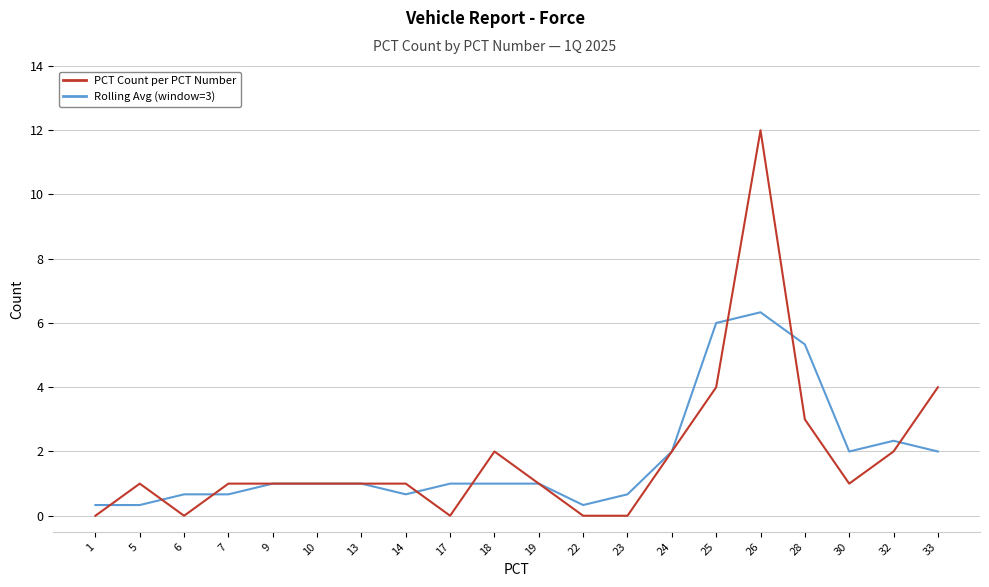

After their last crossing, which series has the higher values: Rolling Avg (window=3) or PCT Count per PCT Number?

PCT Count per PCT Number